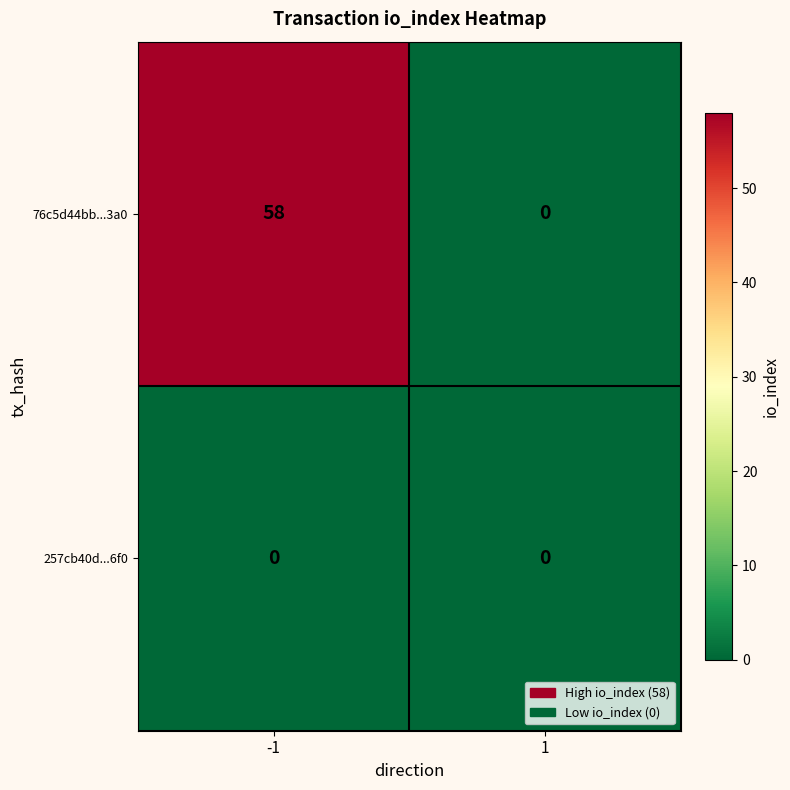

Is it true that 76c5d44bb...3a0 equals 0 at 1?

True